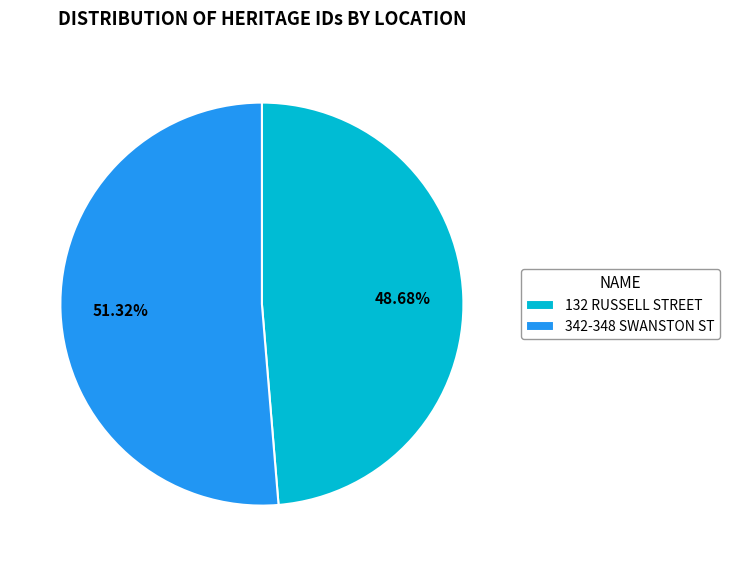

Is there any slice that represents more than half of the pie?

Yes